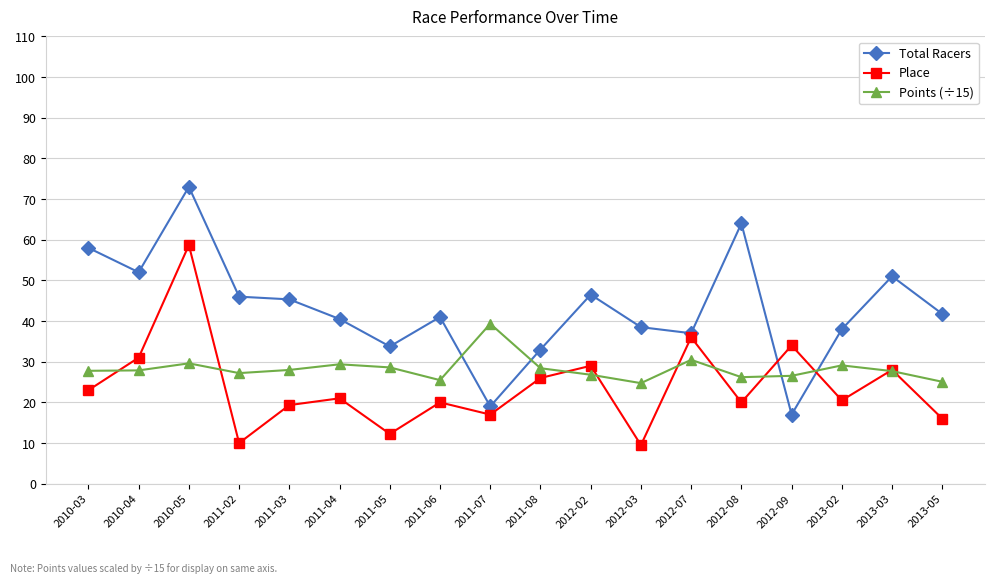

At which label does Place reach its peak?

2010-05